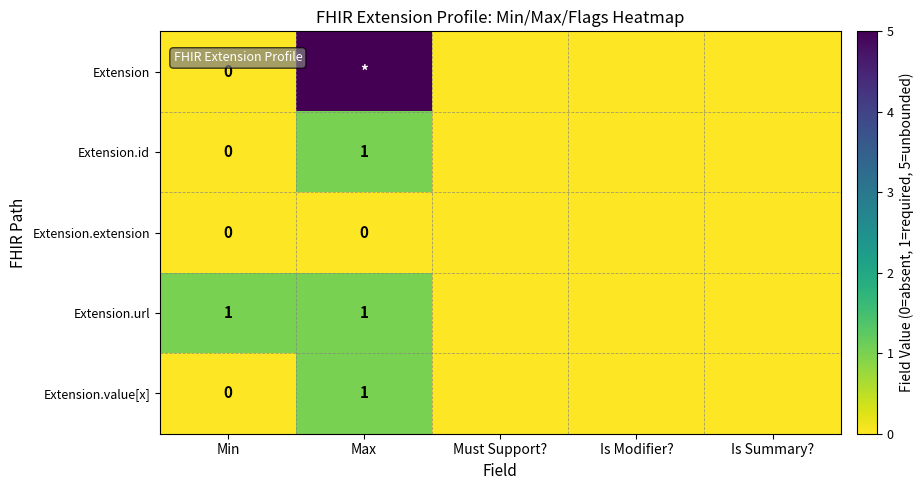

The Extension.url series shows 1 at Max. True or false?

True